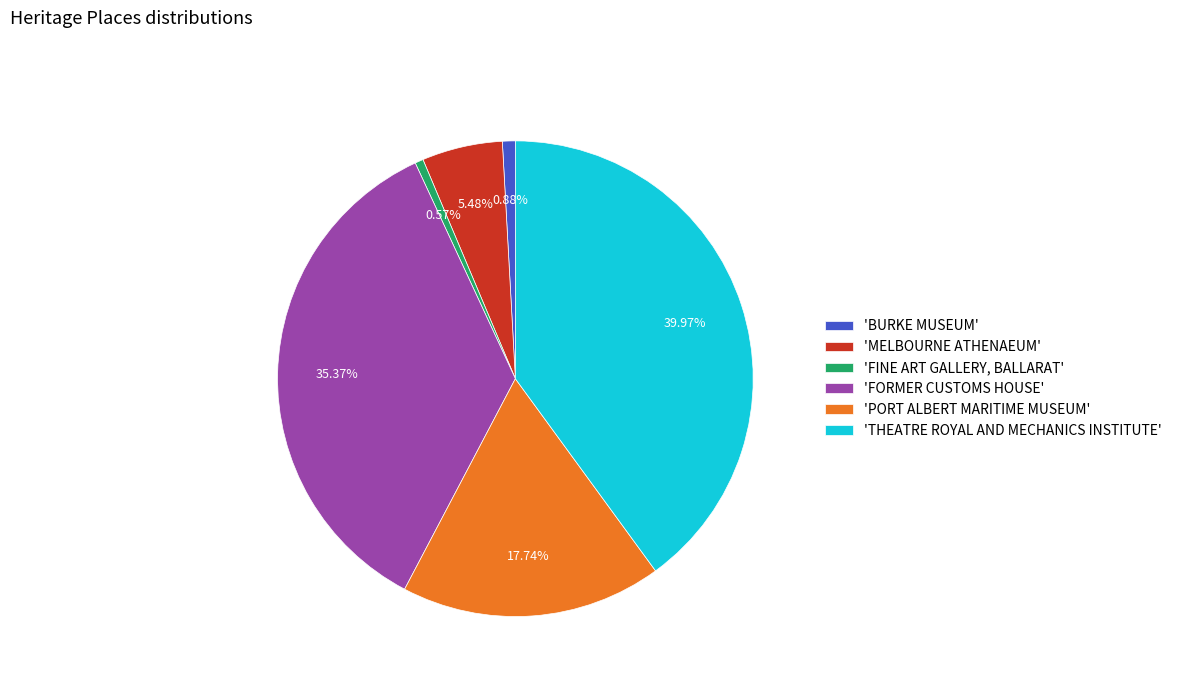

What is the largest slice in the pie chart?

'THEATRE ROYAL AND MECHANICS INSTITUTE'